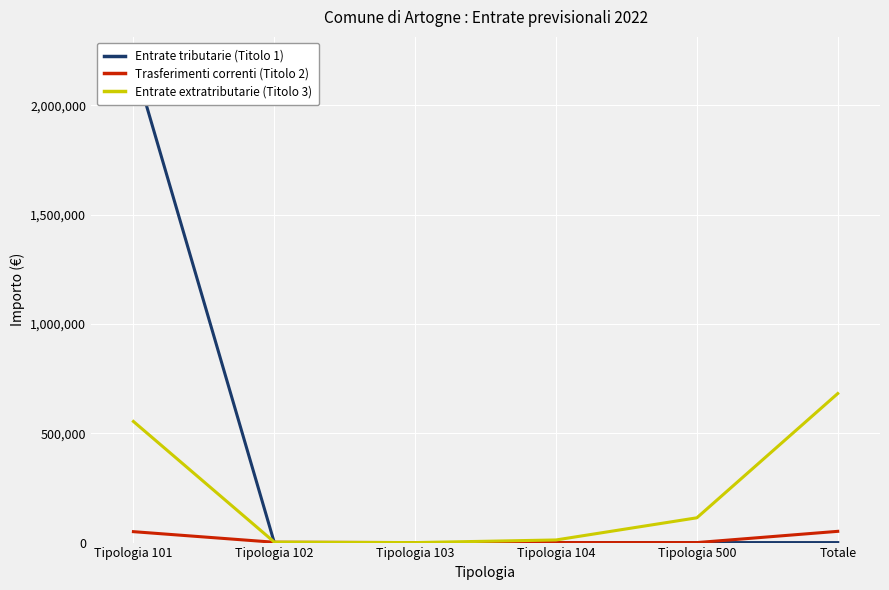

How many positive values does the Entrate tributarie (Titolo 1) series have?

1